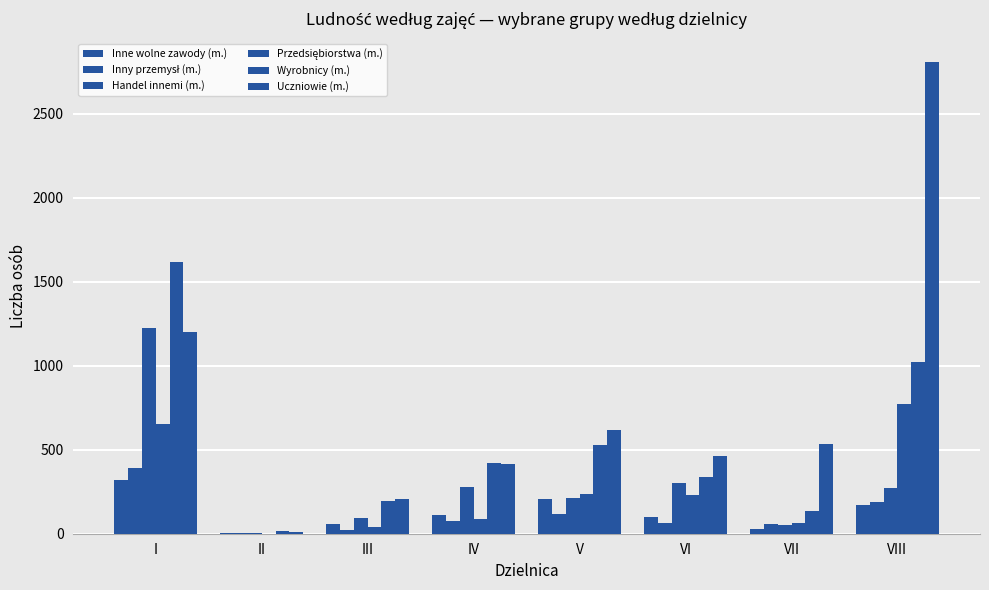

True or false: Wyrobnicy (m.) has a value of 1021 at VIII.

True